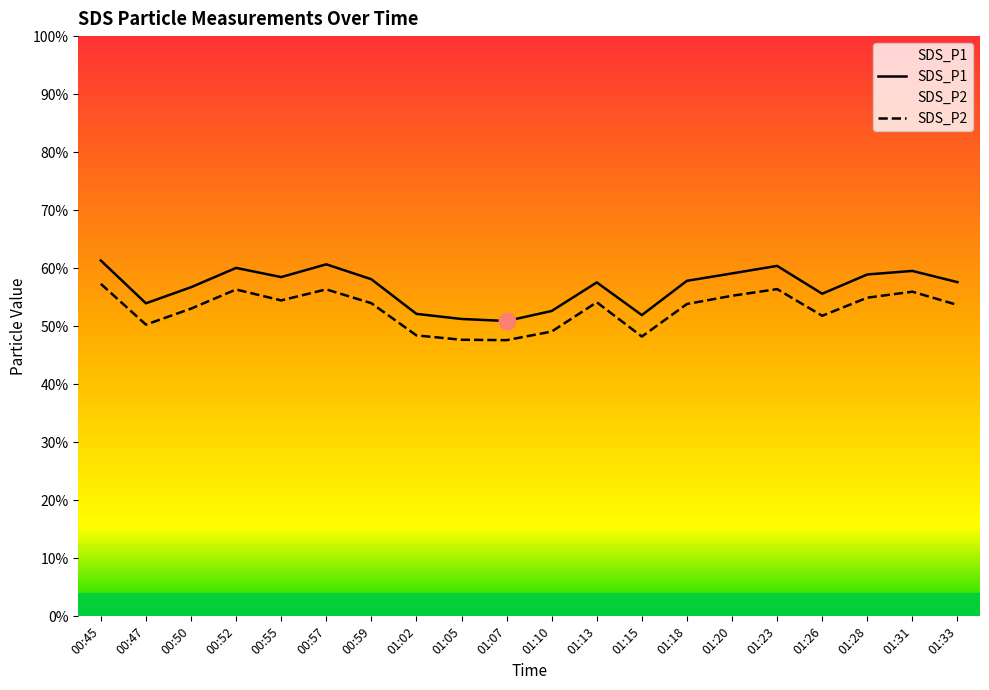

Rank the series by their average value, from highest to lowest.

SDS_P1, SDS_P2